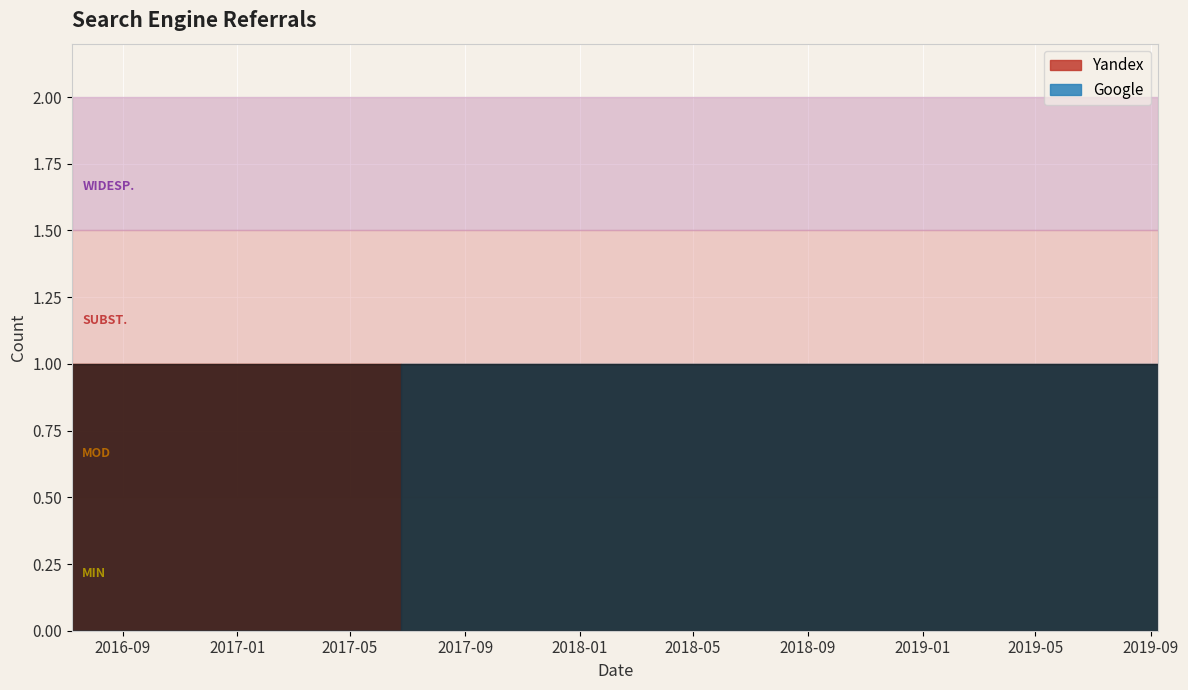

Is the value of Google at 2016-07-21 greater than the value of Yandex at 2019-09-09?

No